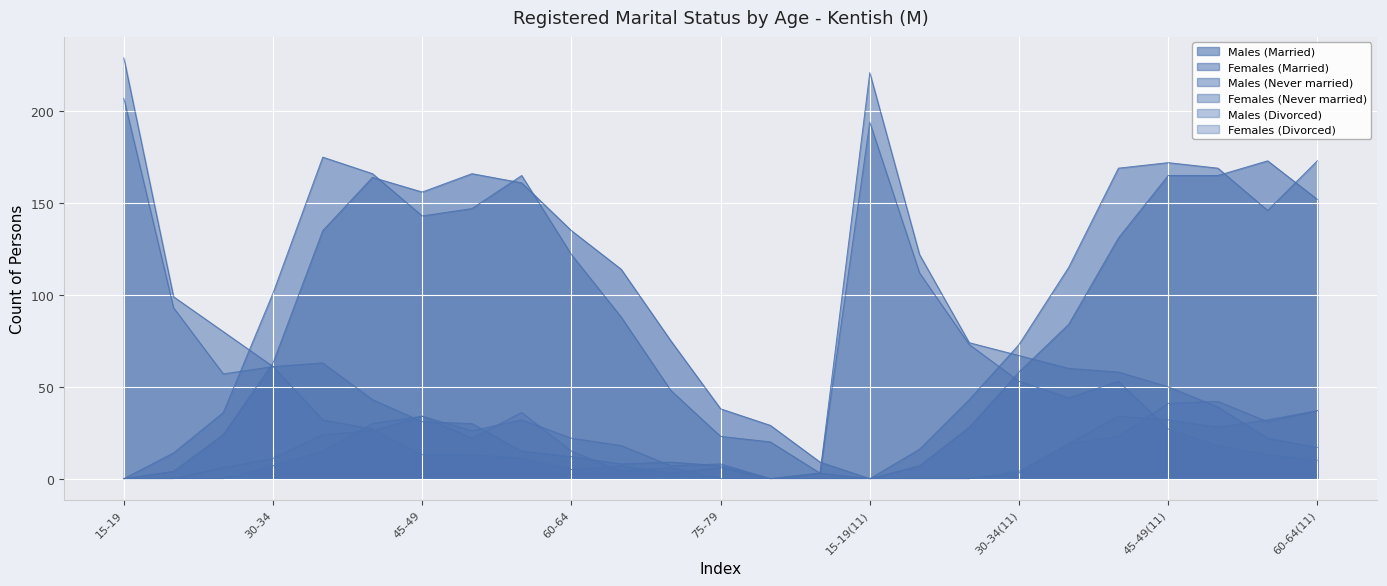

At how many categories does at least one series exceed 197?

2